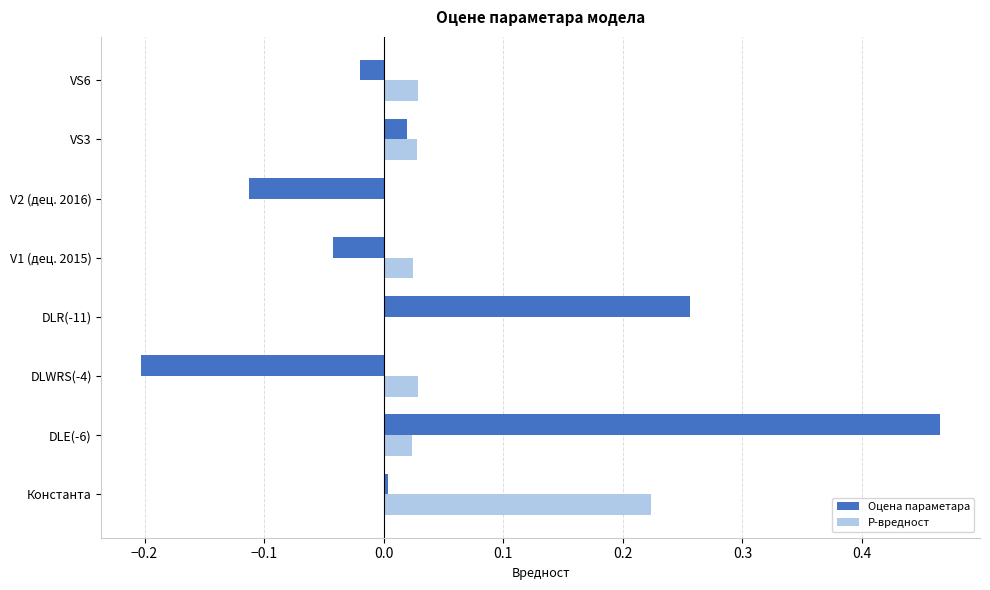

The Оцена параметара series shows -0.1 at V1 (дец. 2015). True or false?

False